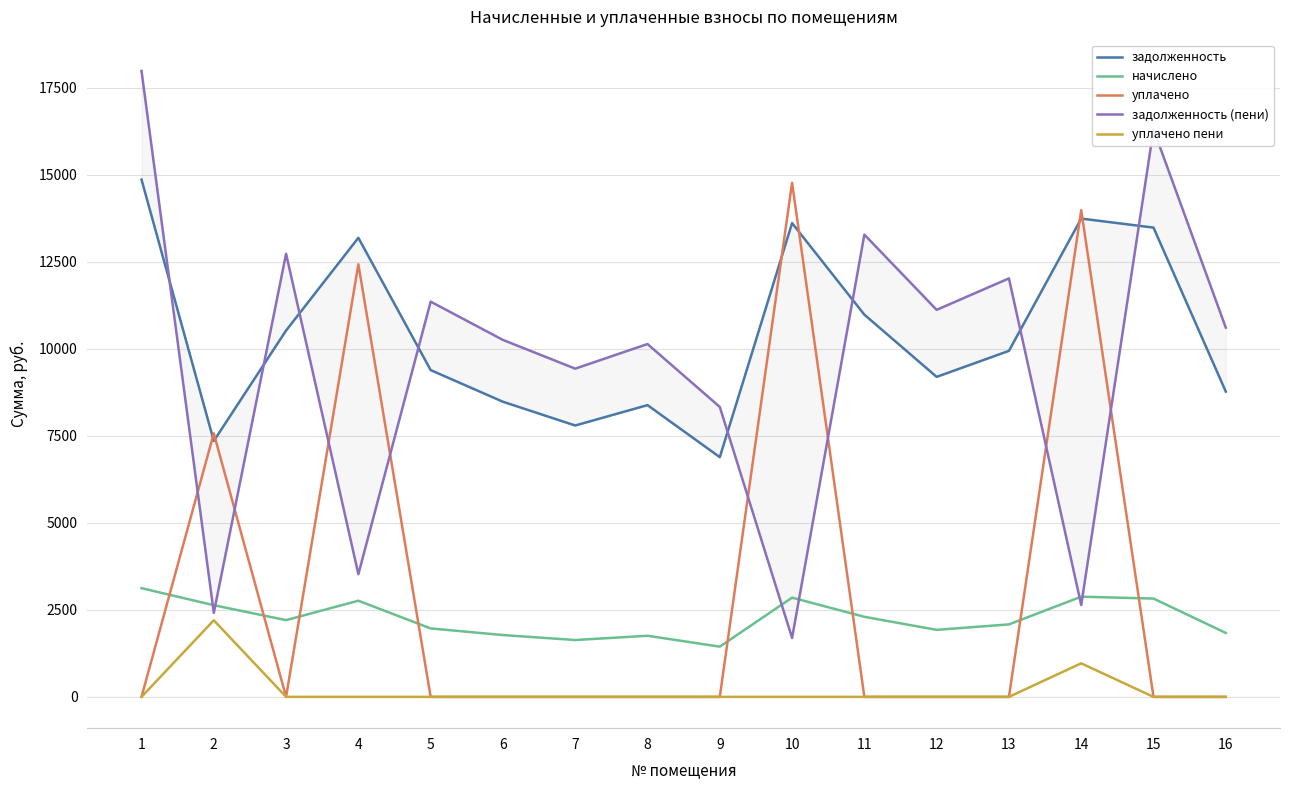

What are all the series names shown in the legend?

задолженность, начислено, уплачено, задолженность (пени), уплачено пени